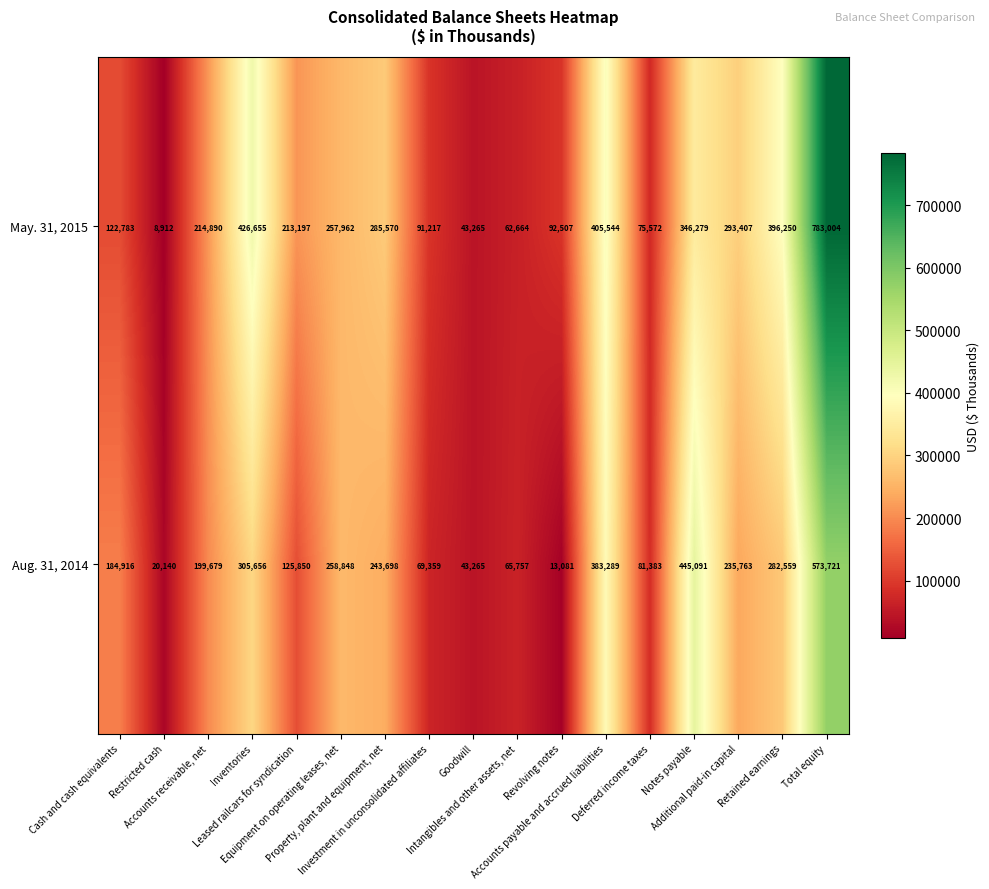

How many data points does each series have?

17